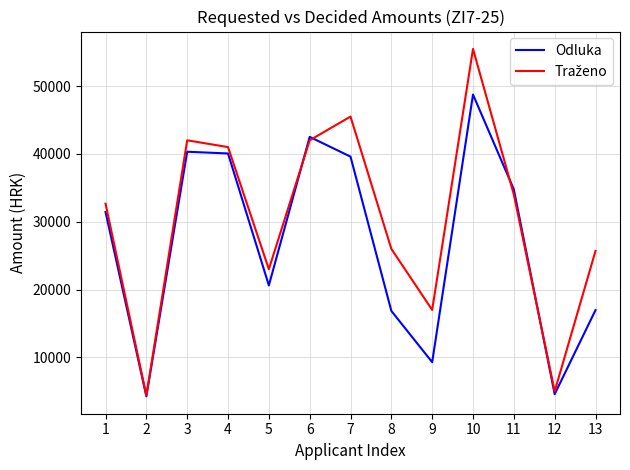

What is the difference between the second highest and second lowest values in the Odluka series?

37923.7